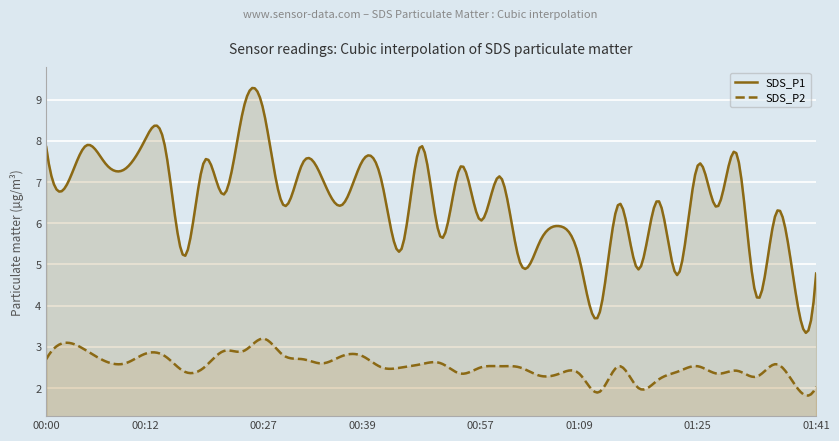

Which series has the largest total across all categories?

SDS_P1